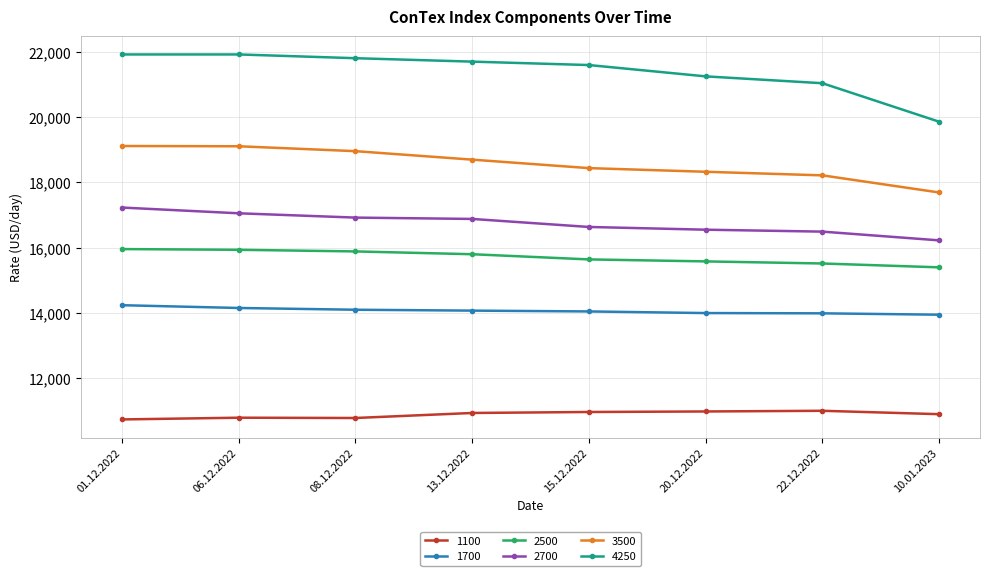

What is the average value of the 2700 series?

16750